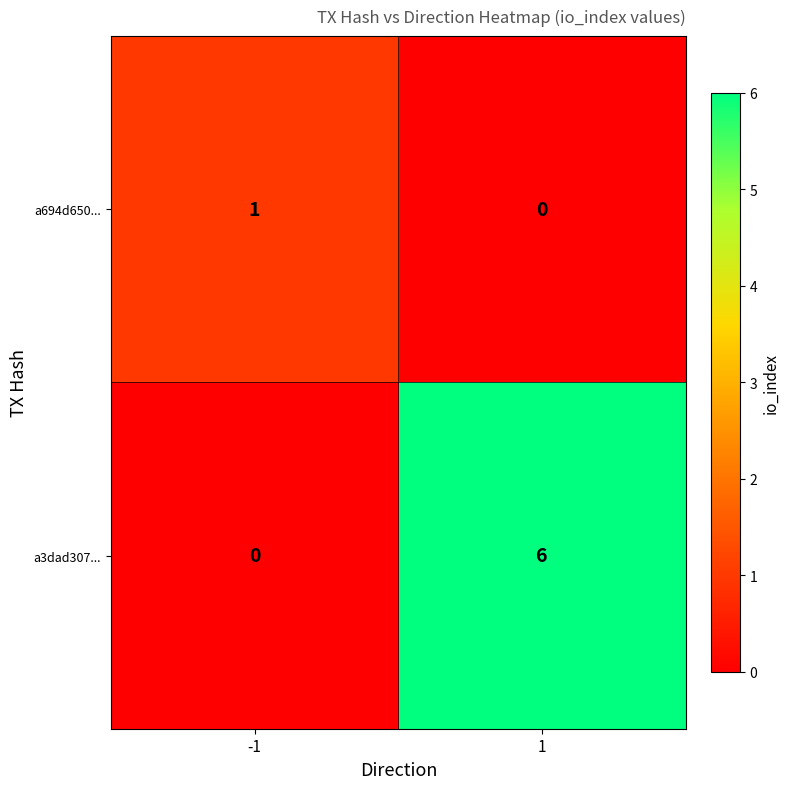

Which series has the widest spread of values?

a3dad307...